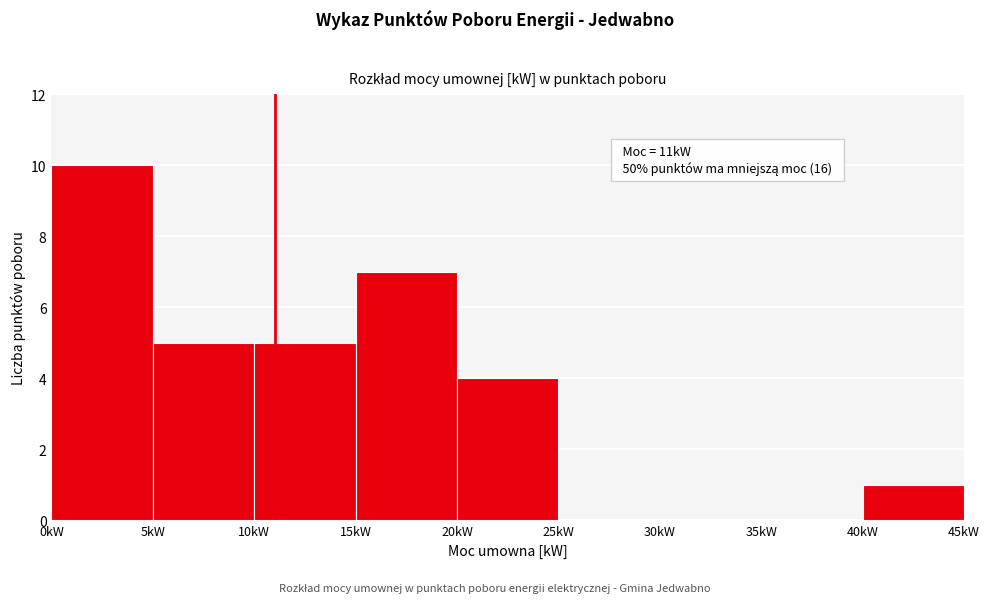

Over which range of the x-axis is the bar tallest?

0 to 5